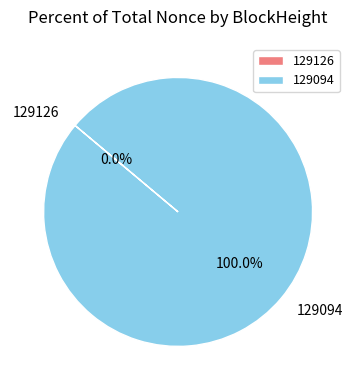

To the nearest percent, what portion does 129094 represent?

100%